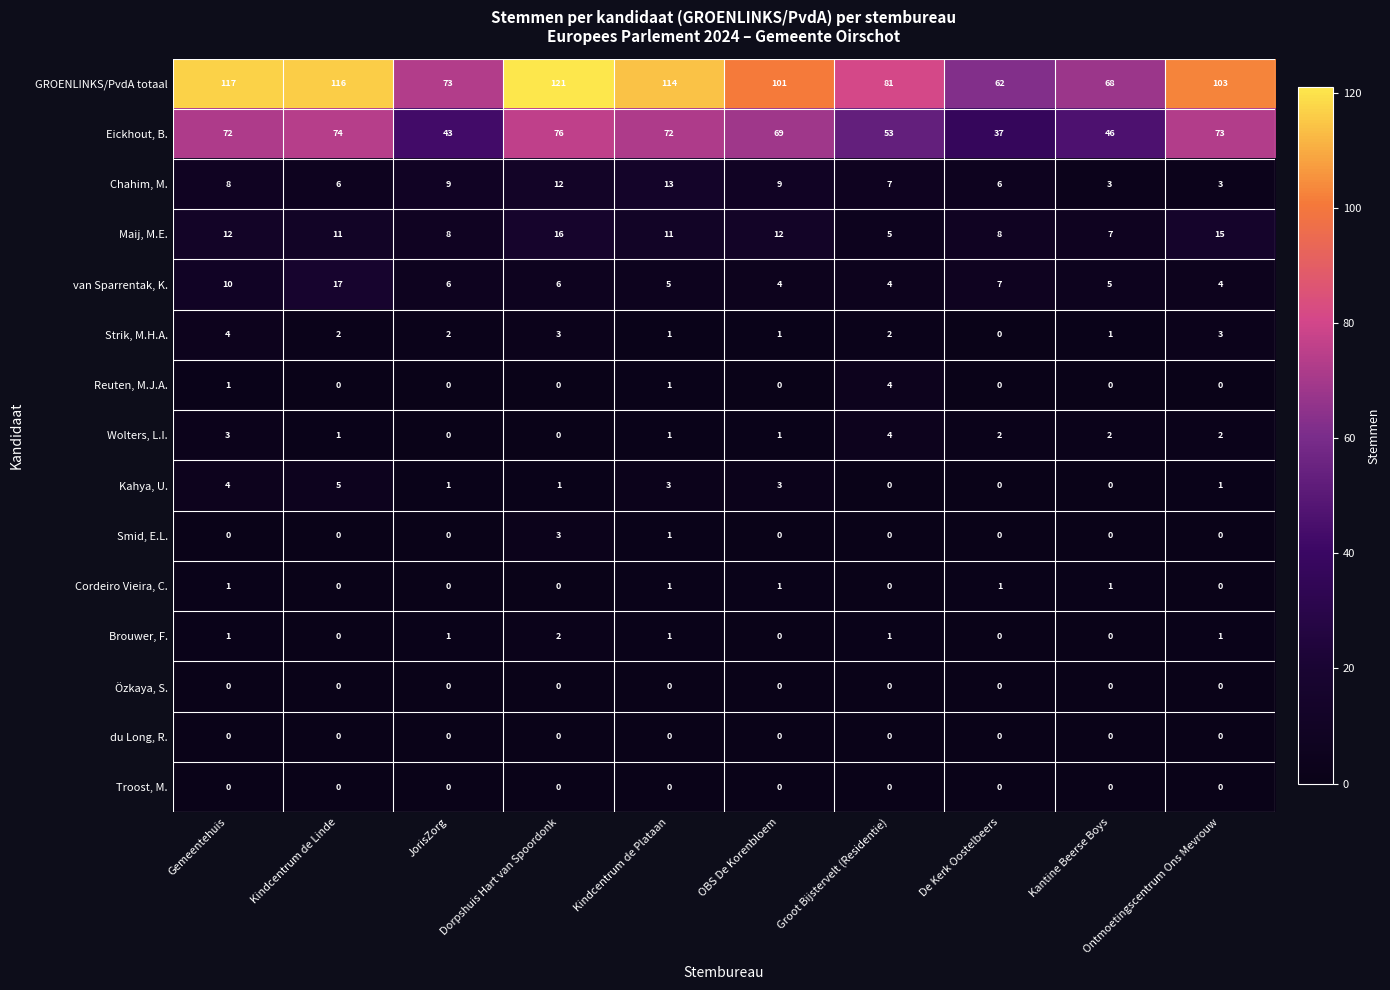

How many Reuten, M.J.A. values are between 0 and 1?

9